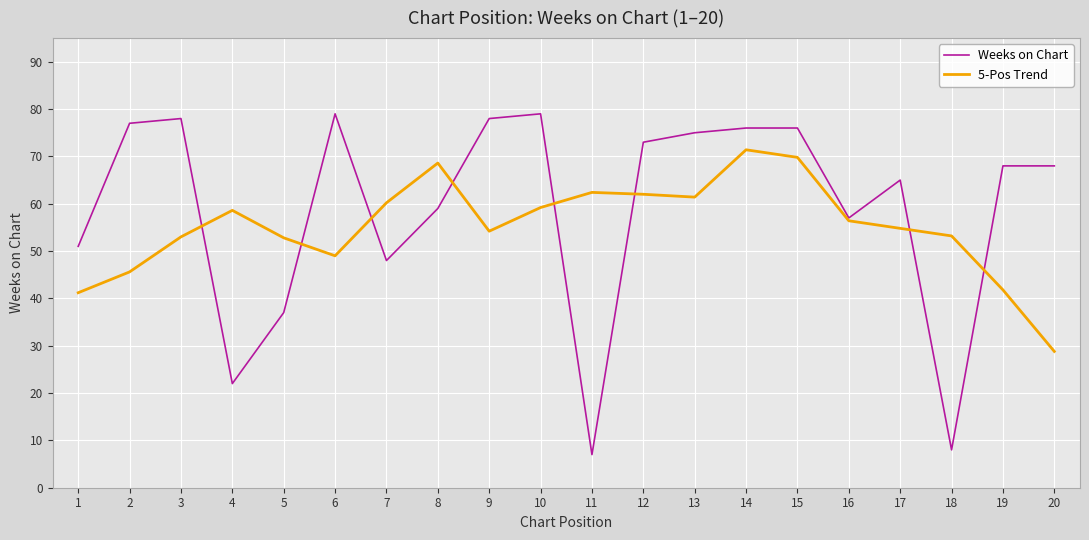

True or false: 5-Pos Trend and Weeks on Chart cross at least once.

True